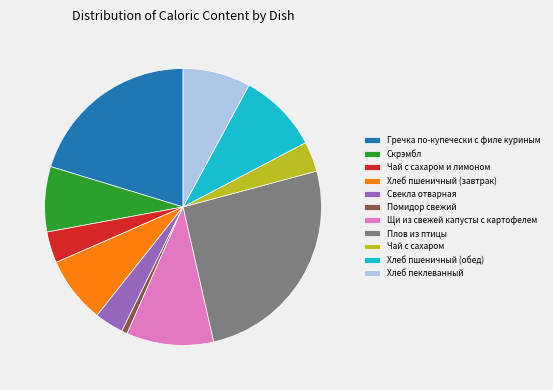

Which slice is the smallest?

Помидор свежий